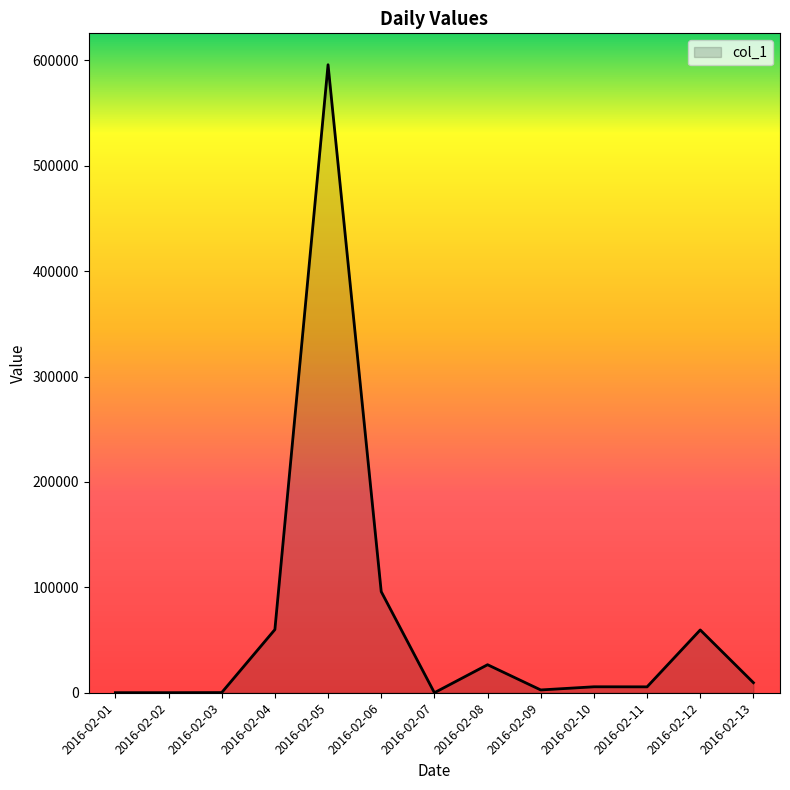

What is the maximum value shown in the chart?

595959